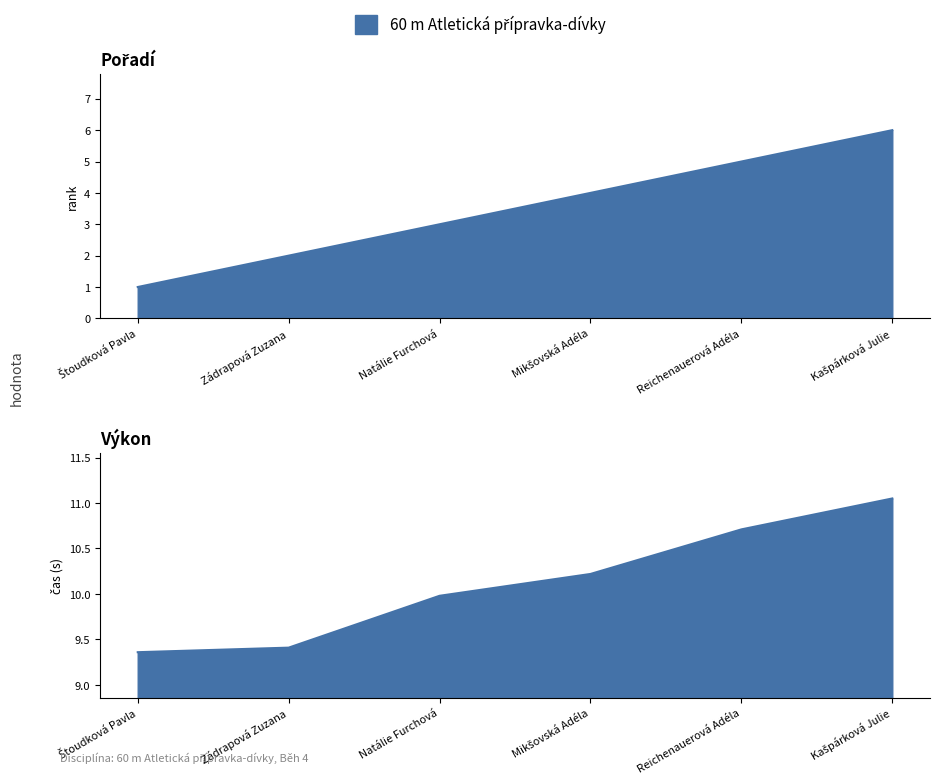

Is it true that Výkon equals 18.8 at Reichenauerová Adéla?

False